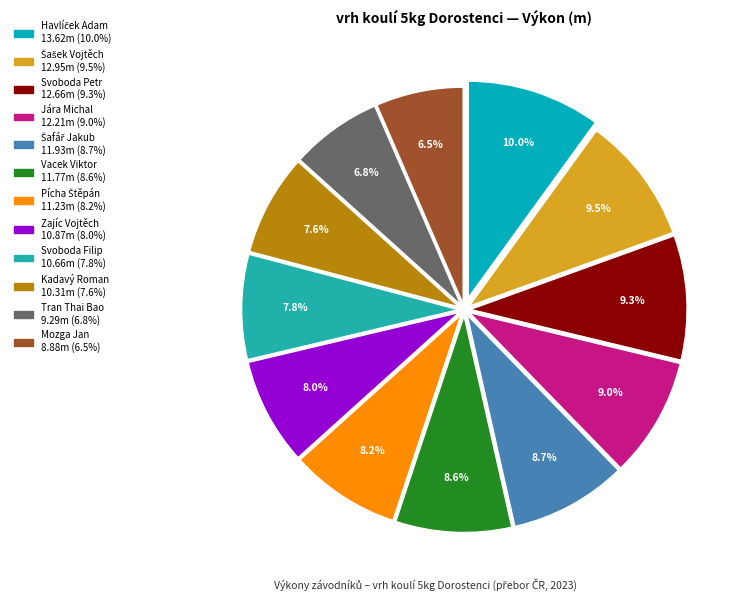

What percentage do Svoboda Filip and Mozga Jan together represent?

14.3%